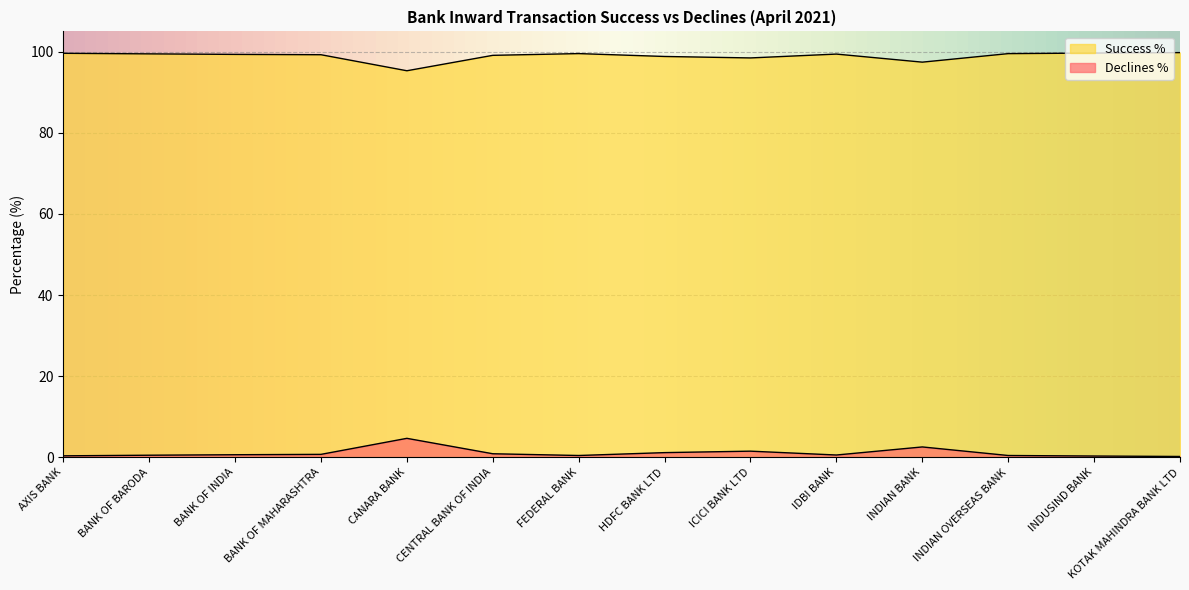

True or false: Declines % and Success % intersect in this chart.

False